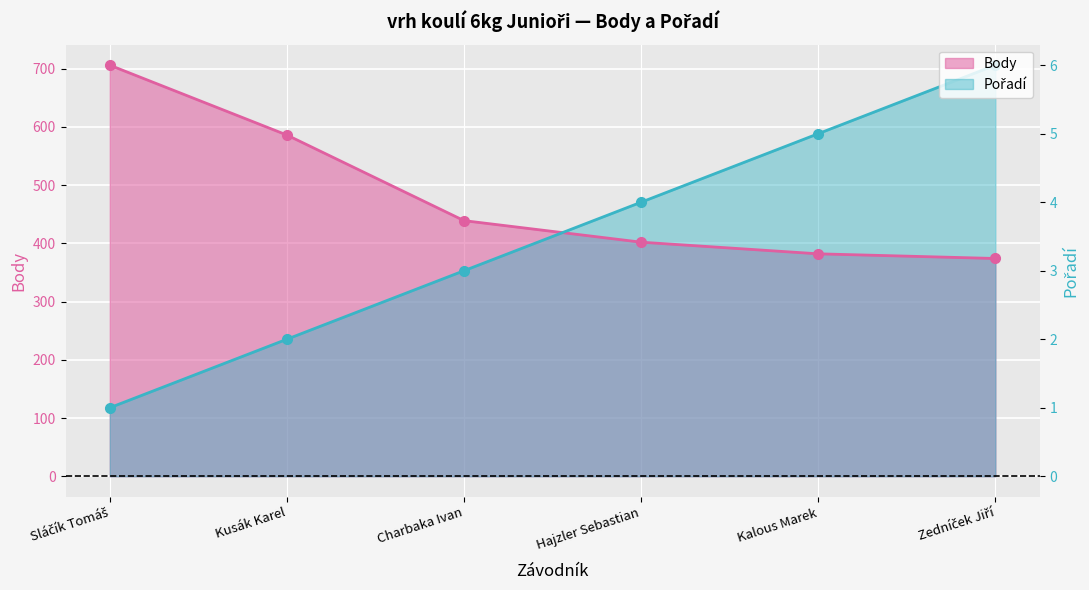

At which label does Body reach its peak?

Sláčík Tomáš